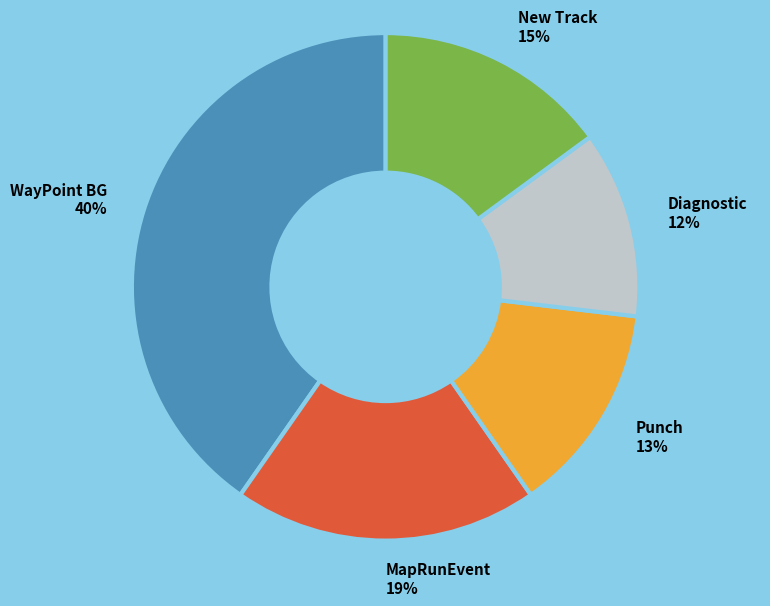

True or false: New Track accounts for 28% of the total.

False